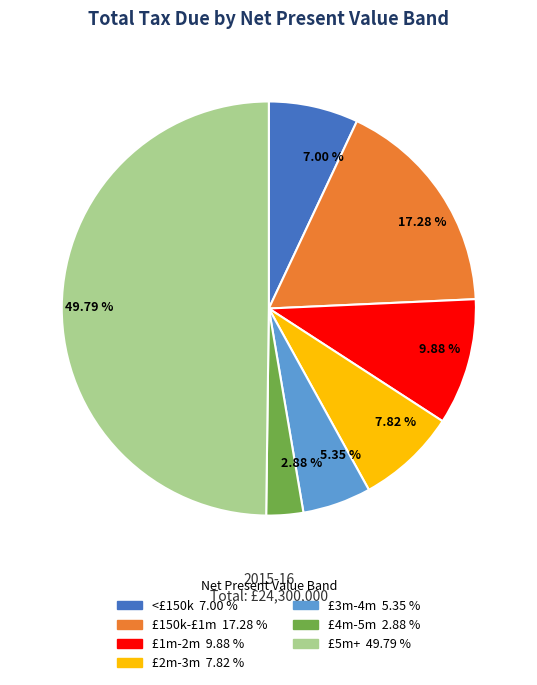

Is £2m-3m the majority of the pie?

No